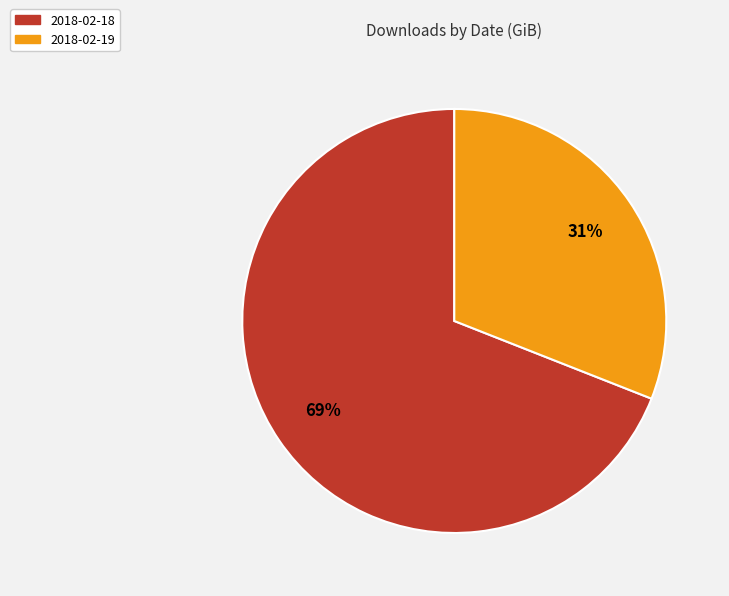

Combined, do 2018-02-19 and 2018-02-18 account for over 50%?

Yes